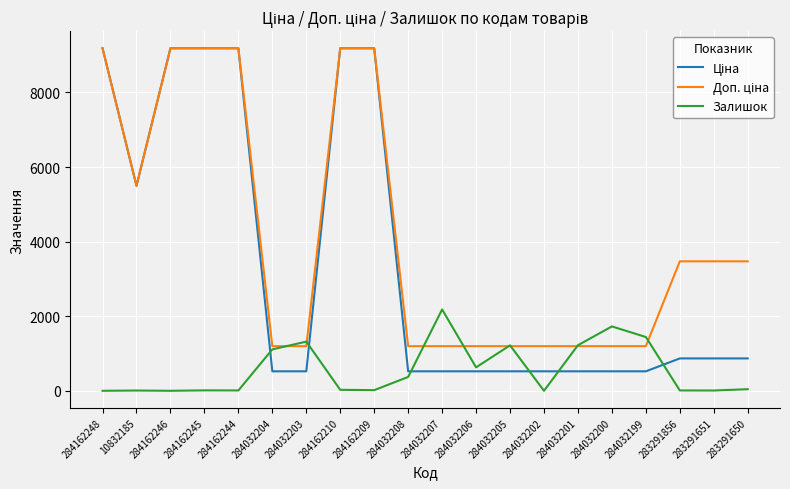

At how many categories does at least one series exceed 3847?

7